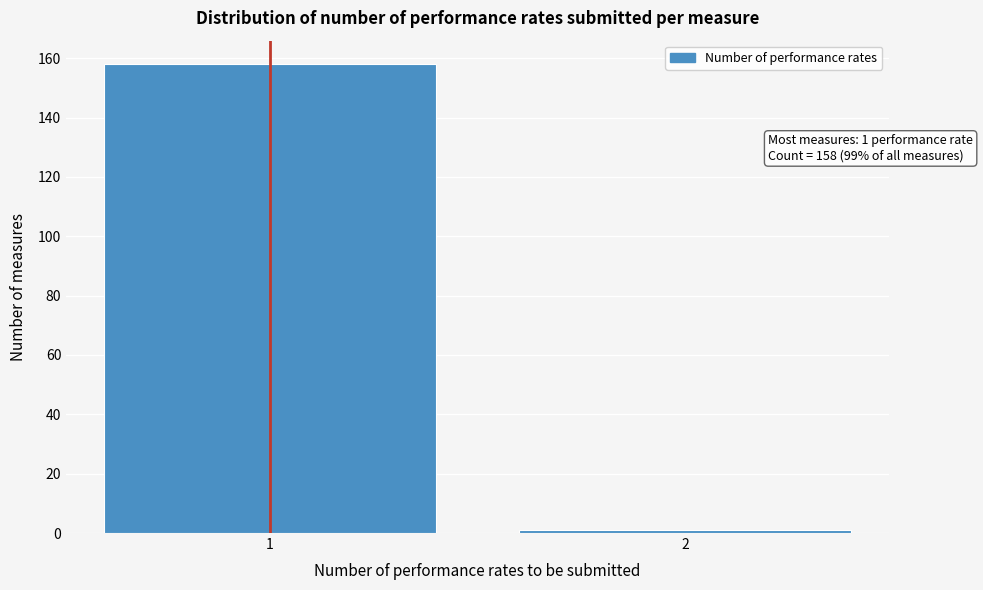

Reading right to left, extract all data points from this chart.

1	158